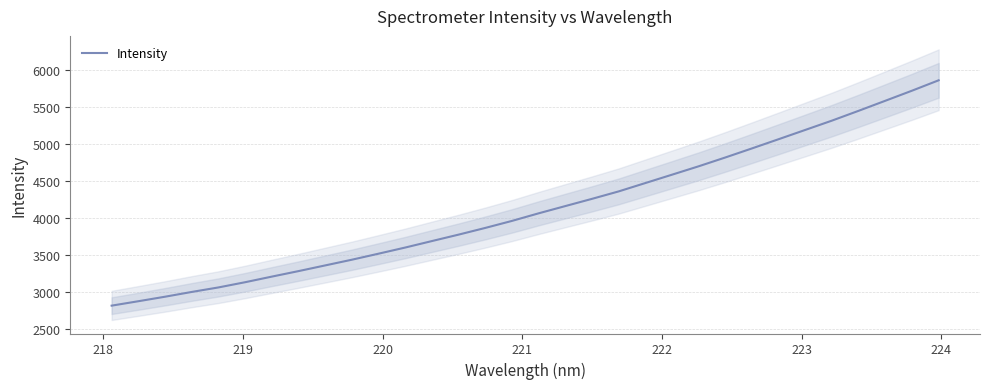

What is the minimum value for Intensity?

2817.4